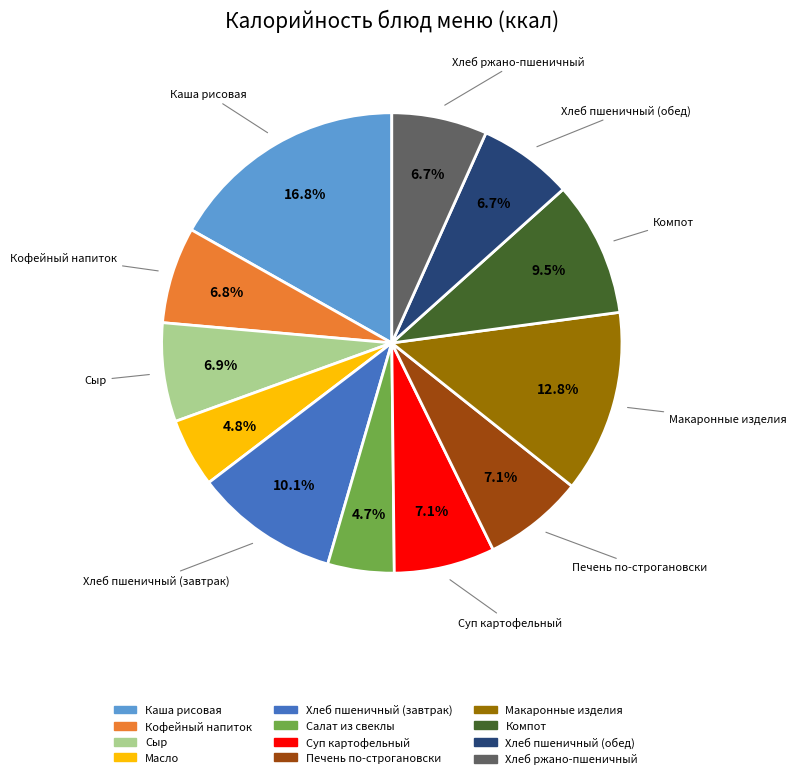

How many slices are in this pie chart?

12